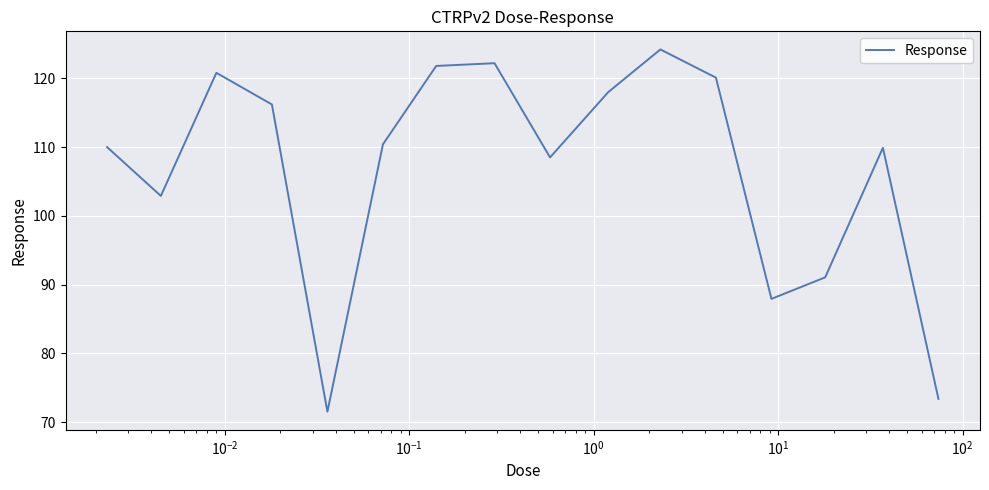

Does the chart display data point markers on the line(s)?

No